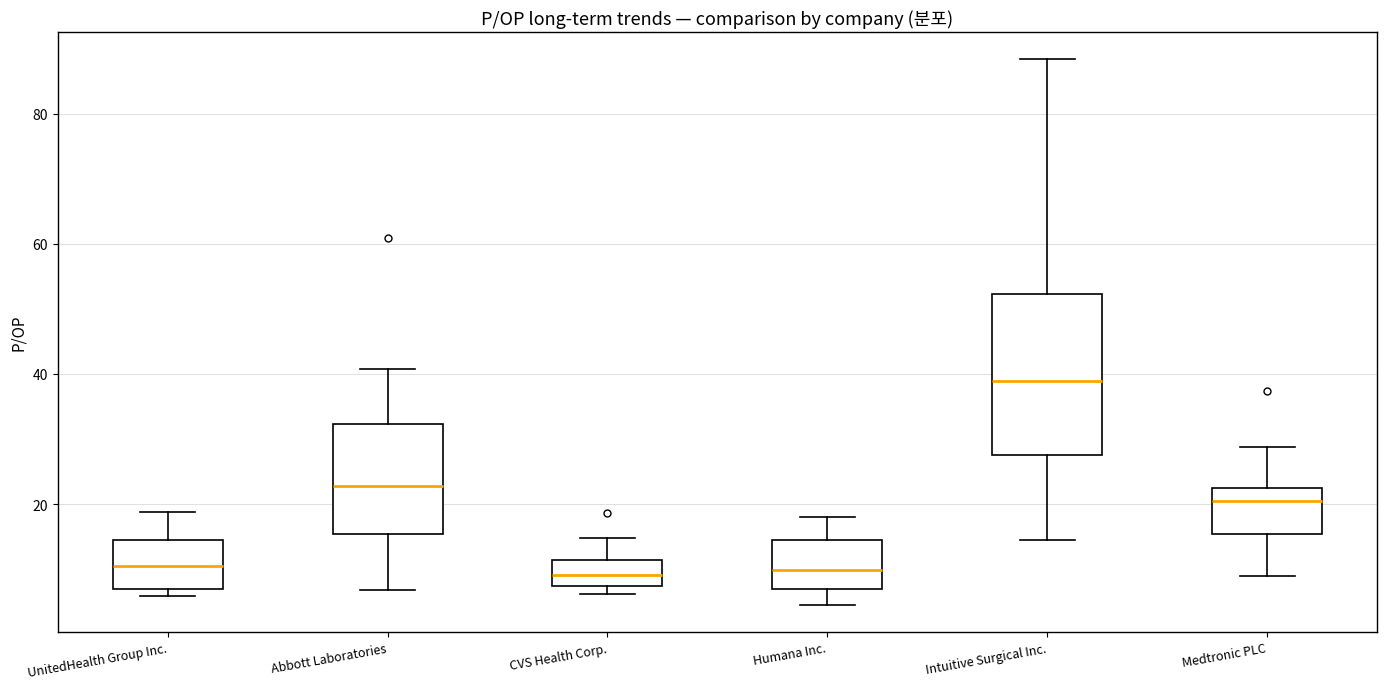

Reading left to right, read every box against the y-axis: the position of its median line, the range the box covers, and the ends of its whiskers. The values are not printed on the chart, so give them approximately, as read against the axis.

UnitedHealth Group Inc.: median 10, box 6 to 14, whiskers 6 (just below the box's lower edge) to 18
Abbott Laboratories: median 22, box 16 to 32, whiskers 6 to 40
CVS Health Corp.: median 10, box 8 to 12, whiskers 6 to 14
Humana Inc.: median 10, box 8 to 14, whiskers 4 to 18
Intuitive Surgical Inc.: median 38, box 28 to 52, whiskers 14 to 88
Medtronic PLC: median 20, box 16 to 22, whiskers 8 to 28